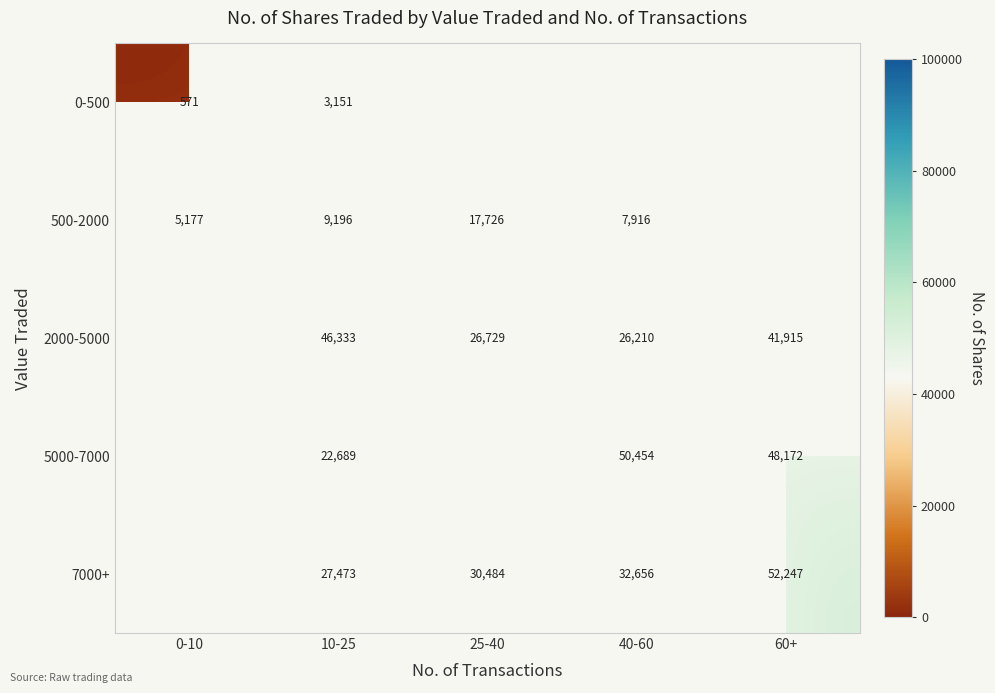

Which has a higher value, 40-60 or 25-40?

25-40